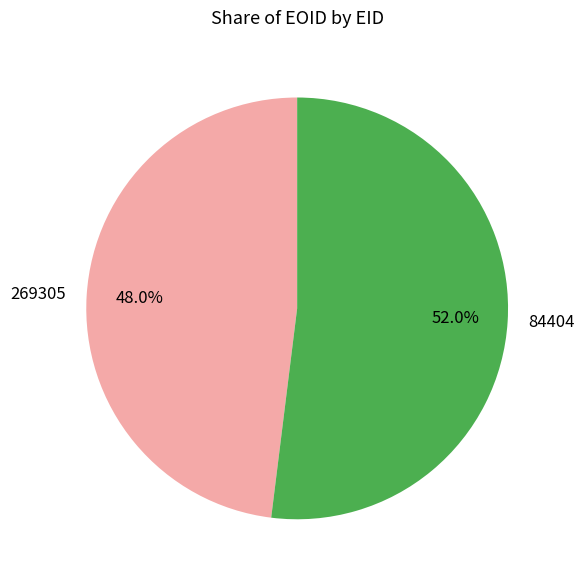

To the nearest percent, what portion does 84404 represent?

52%